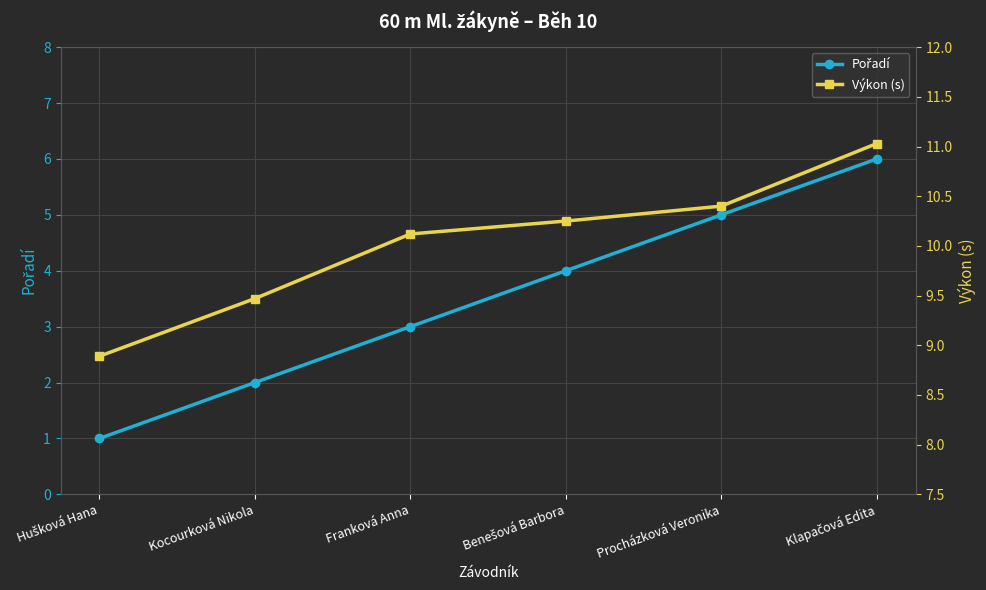

Reading right to left, extract all data points from this chart.

Pořadí: 6.0	5.0	4.0	3.0	2.0	1.0
Výkon (s): 11.0	10.4	10.2	10.1	9.5	8.9